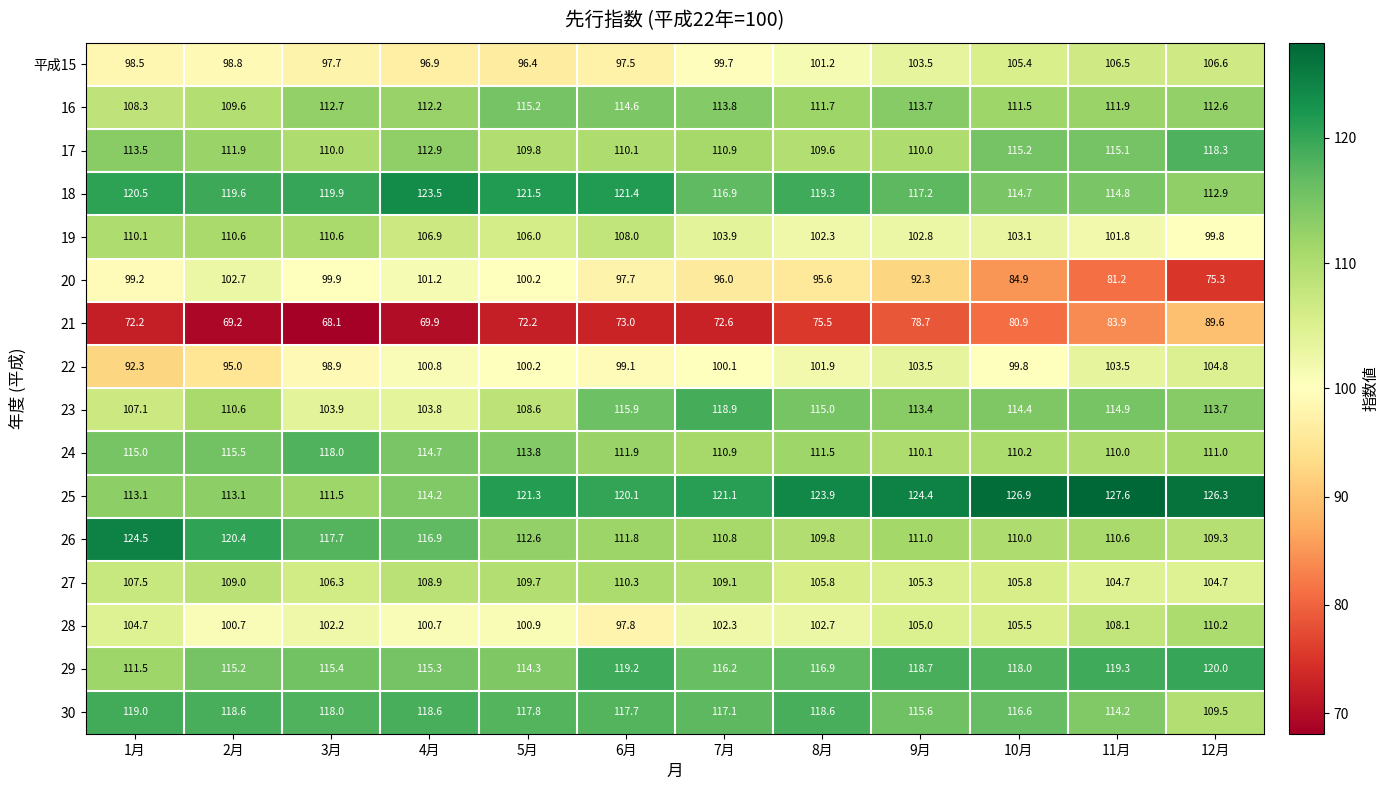

Which series has the widest spread of values?

20